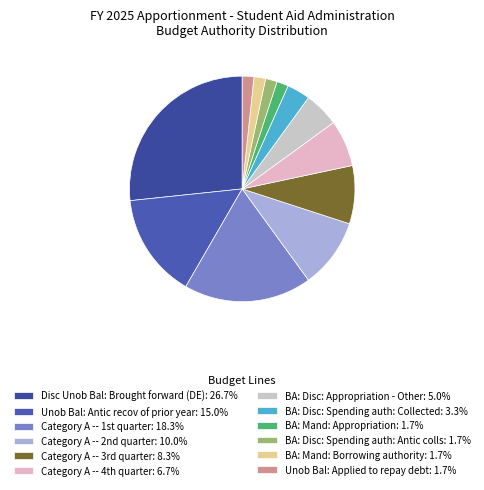

To the nearest percent, what is the combined percentage of BA: Mand: Appropriation and BA: Disc: Spending auth: Collected?

5%